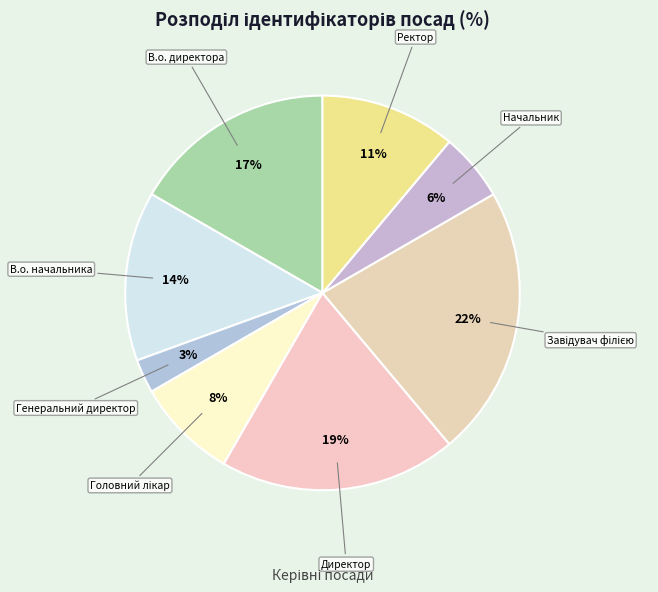

To the nearest percent, what is the average slice percentage?

12%